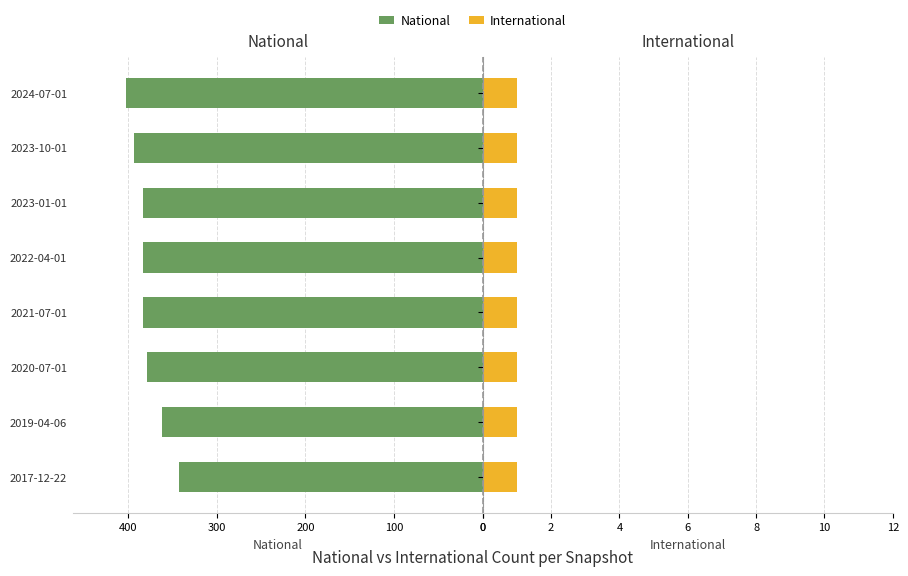

At how many categories does at least one series exceed 74?

8